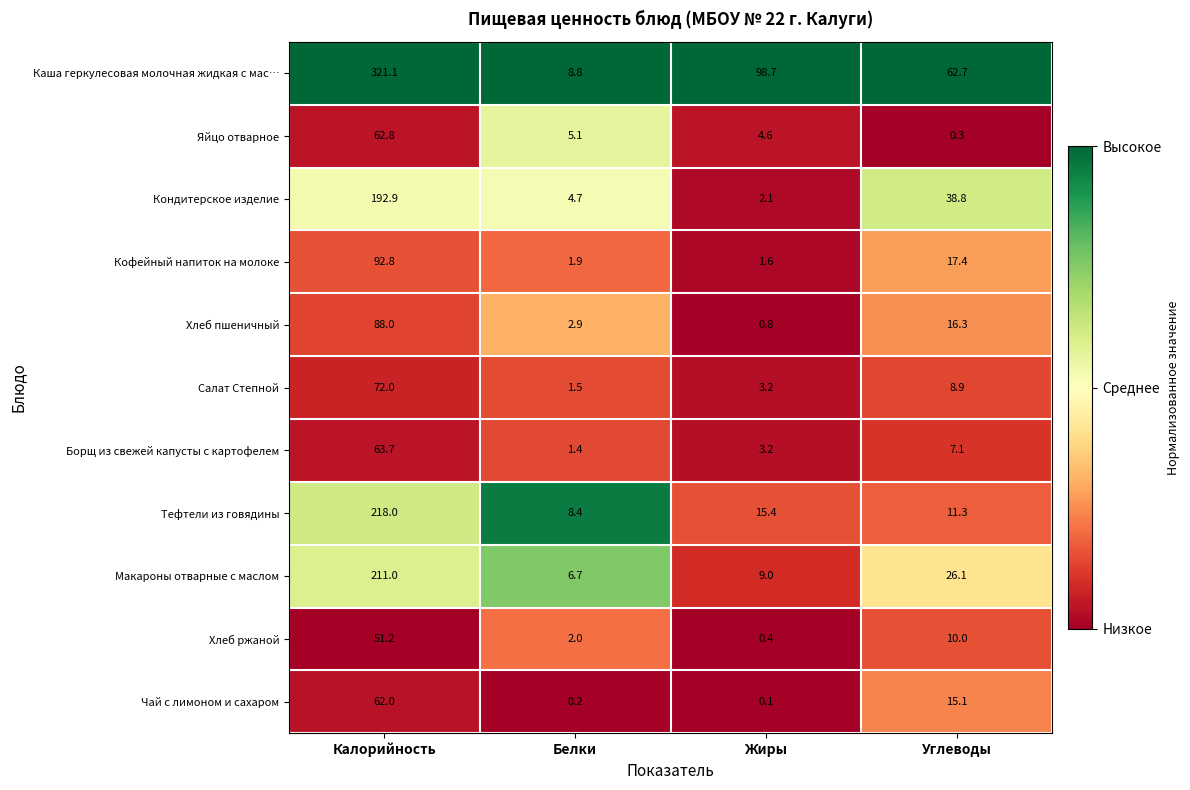

At which label is Чай с лимоном и сахаром closest to 31?

Углеводы